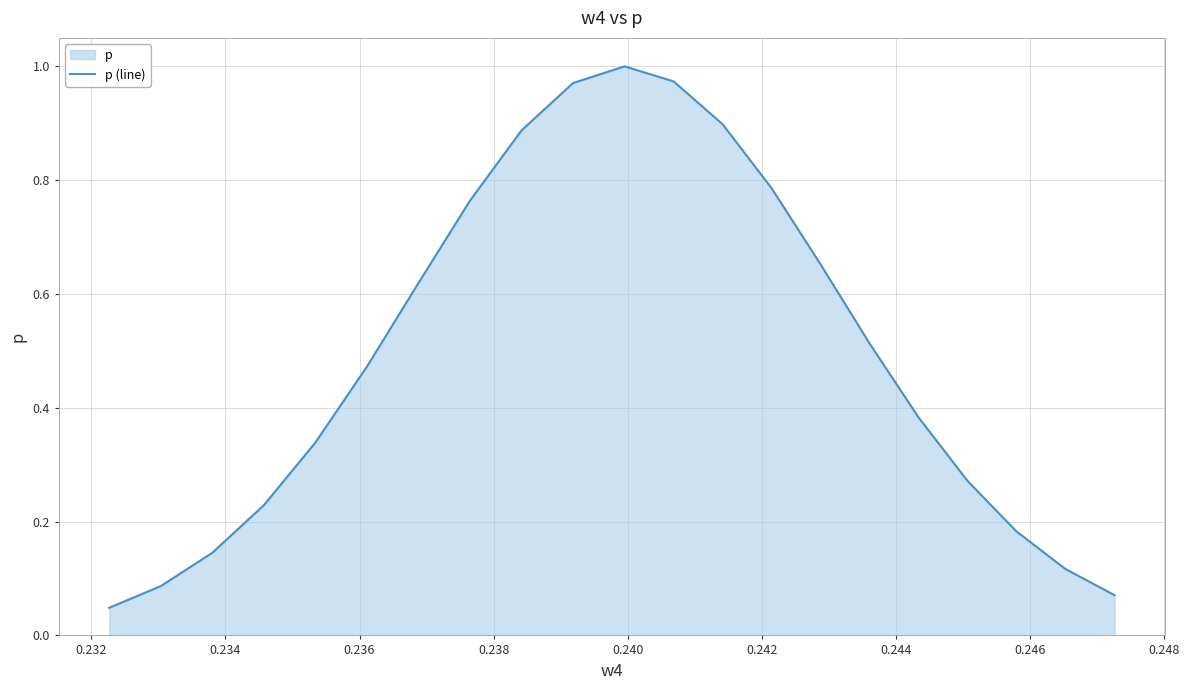

What is the sum of all values?

10.4